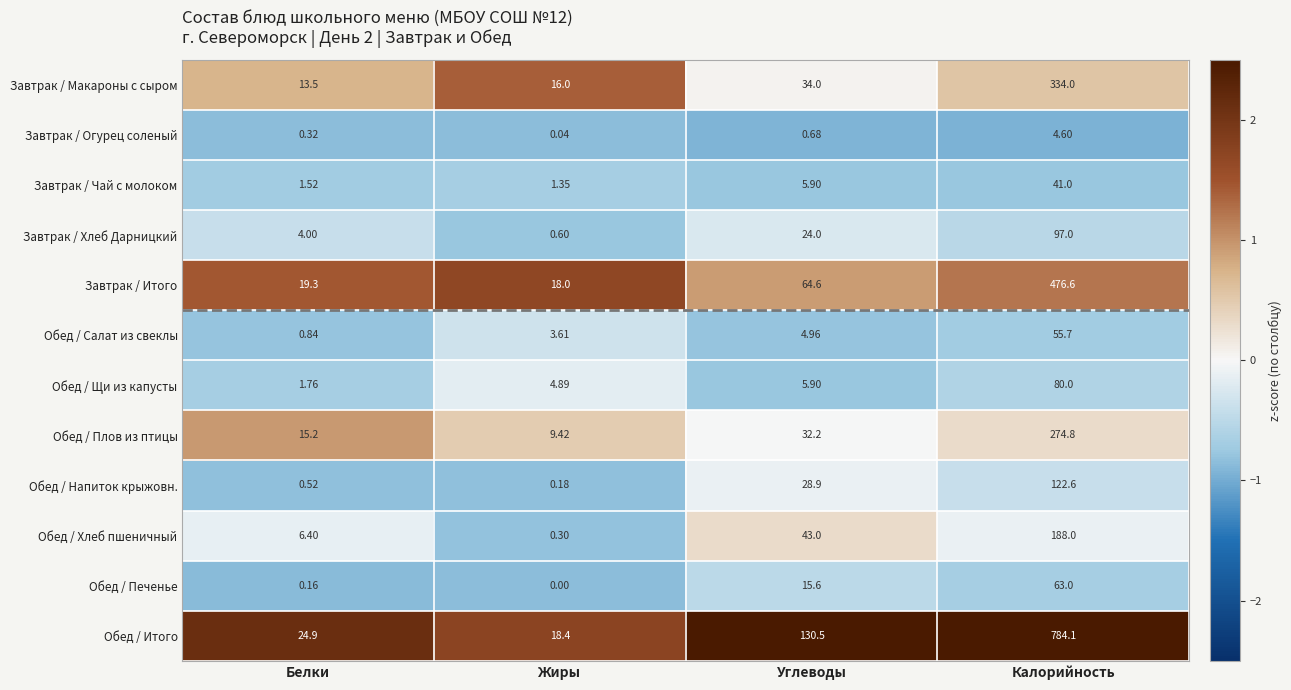

Which series changed the most between Белки and Калорийность?

Обед / Итого